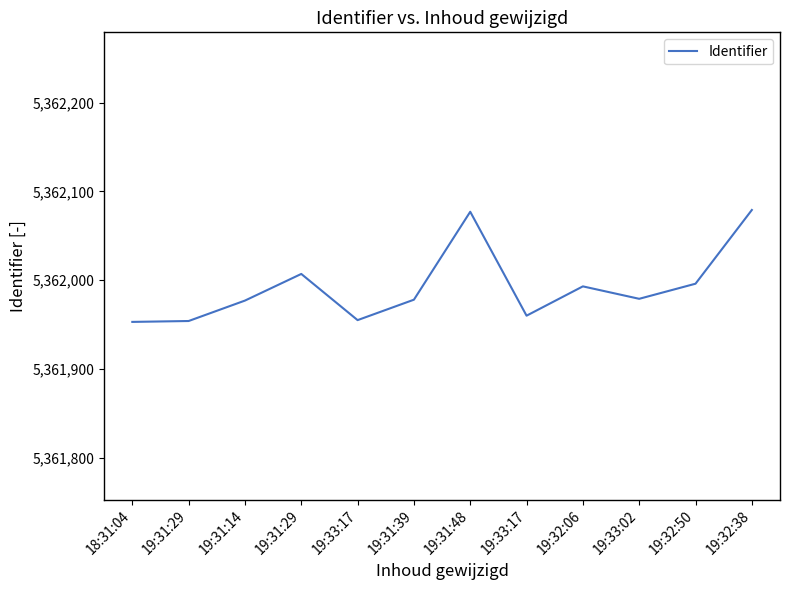

Rank the categories by value from lowest to highest.

18:31:04, 19:31:29, 19:33:17, 19:33:17, 19:31:14, 19:31:39, 19:33:02, 19:32:06, 19:32:50, 19:31:29, 19:31:48, 19:32:38